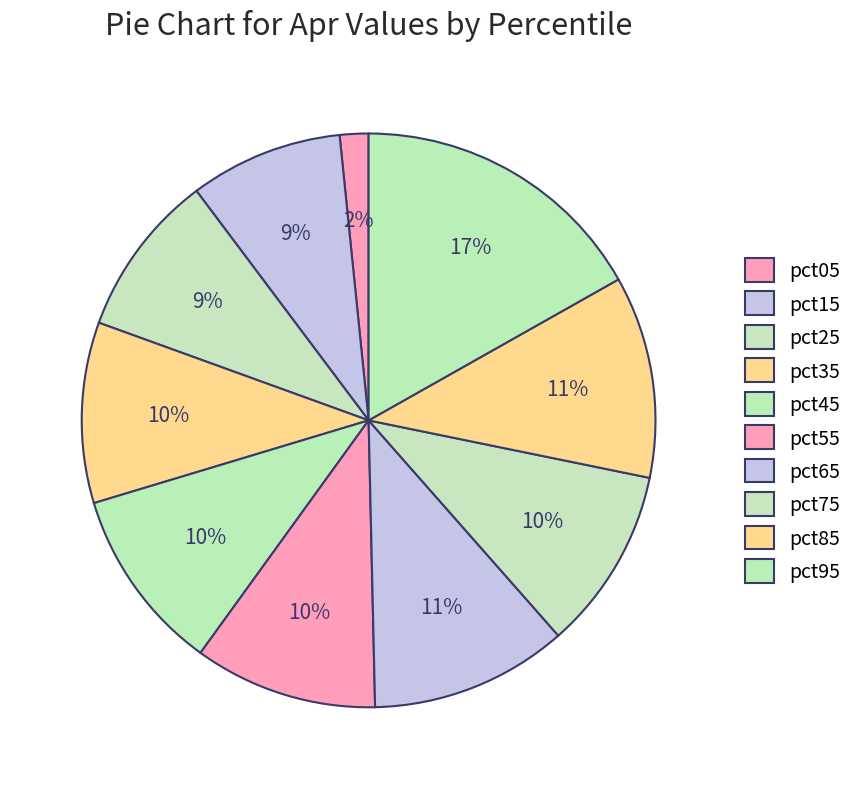

To the nearest percent, what percentage of the pie is pct05?

2%